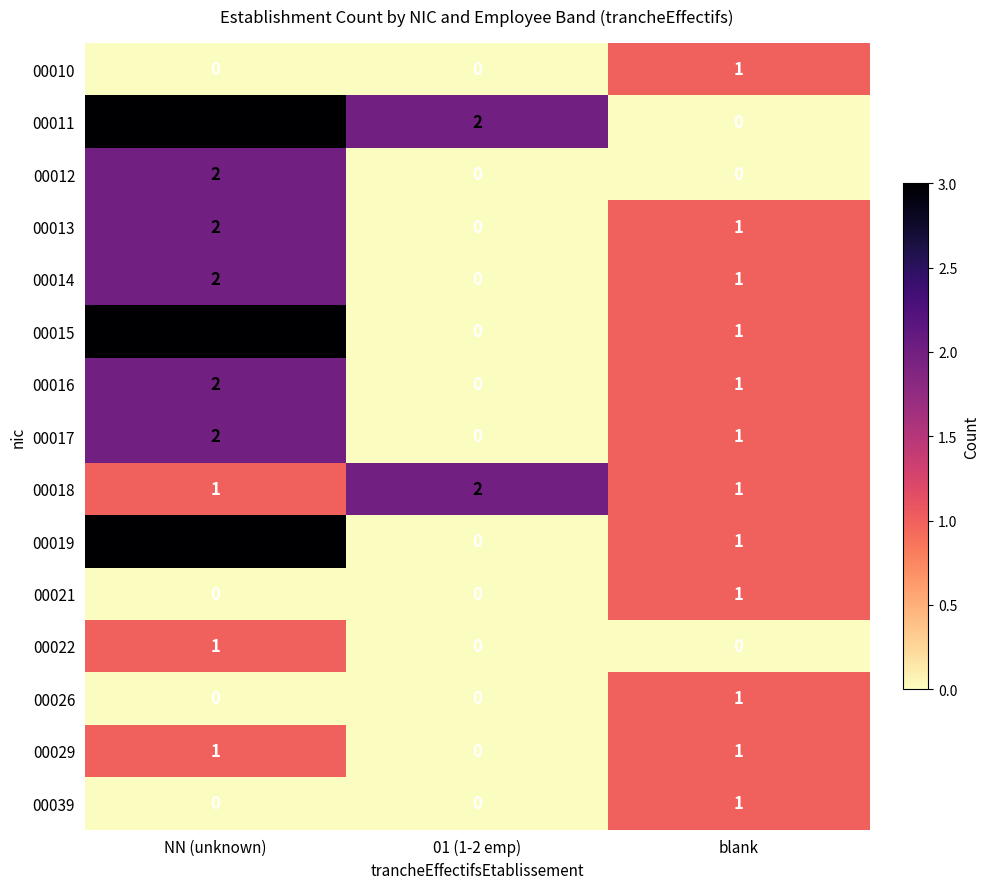

Between 01 (1-2 emp) and blank, which series saw the biggest shift?

00011